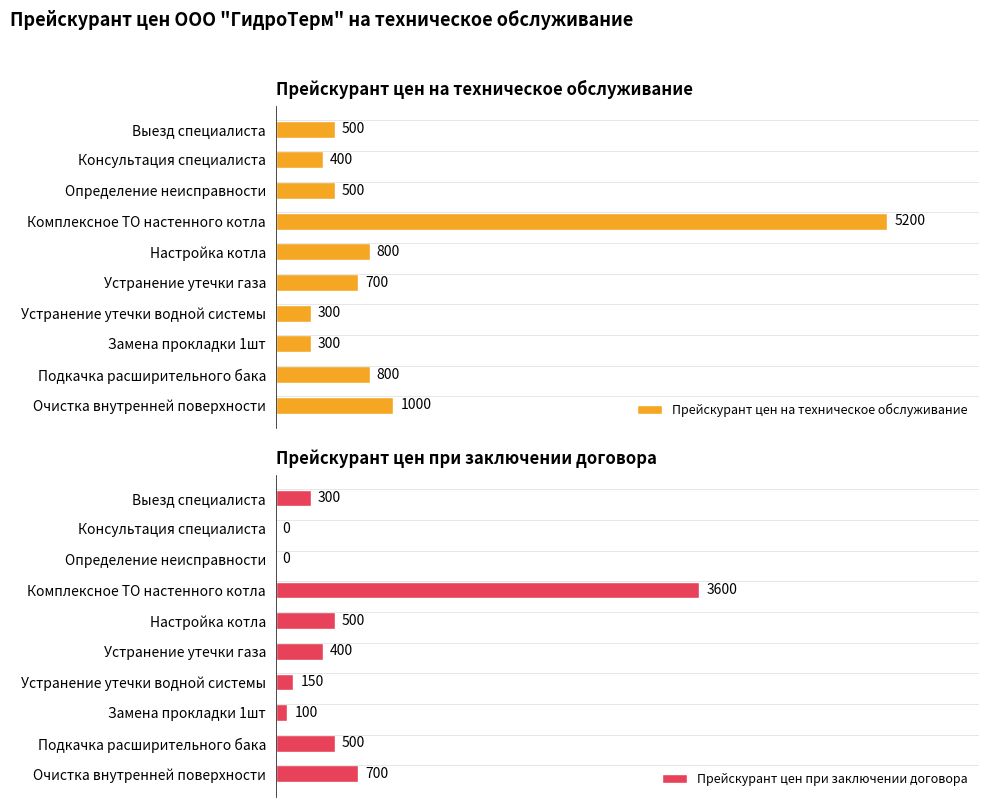

True or false: Прейскурант цен при заключении договора has a value of 100 at Замена прокладки 1шт.

True